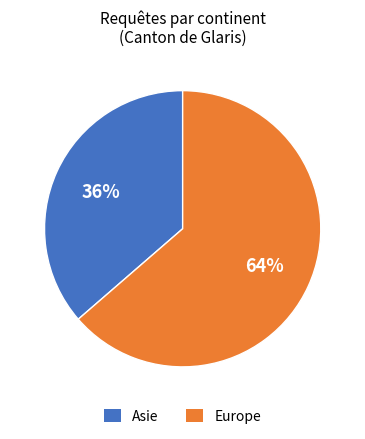

Is it true that Asie is 42% of the pie?

False